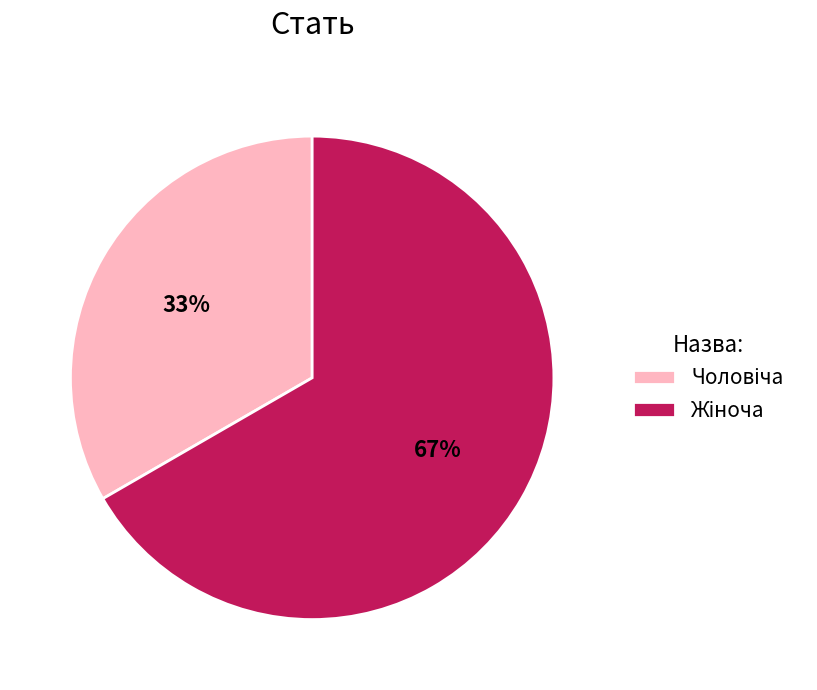

How many segments does this pie chart have?

2